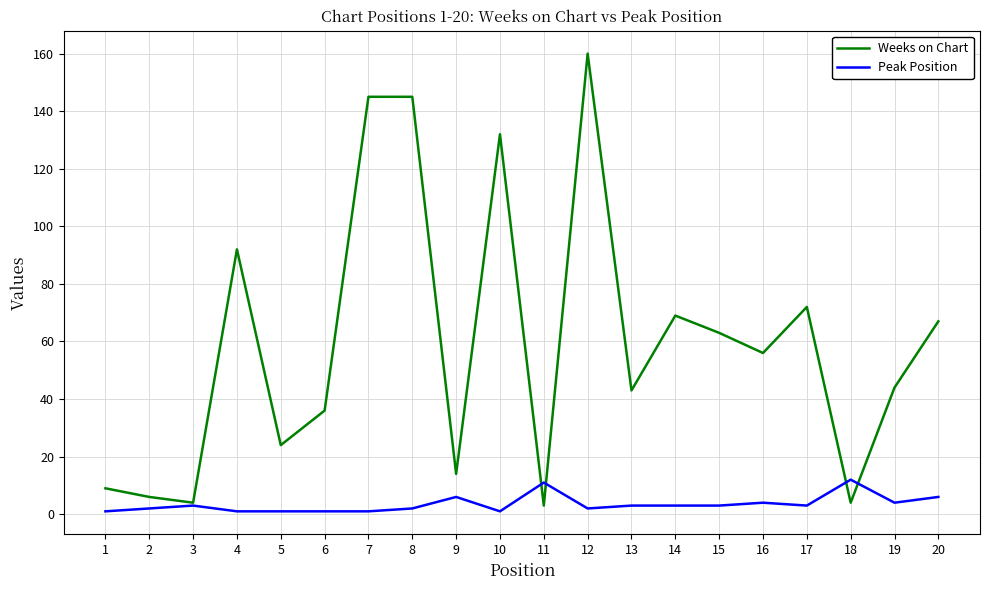

Between 11 and 16, which series saw the biggest shift?

Weeks on Chart